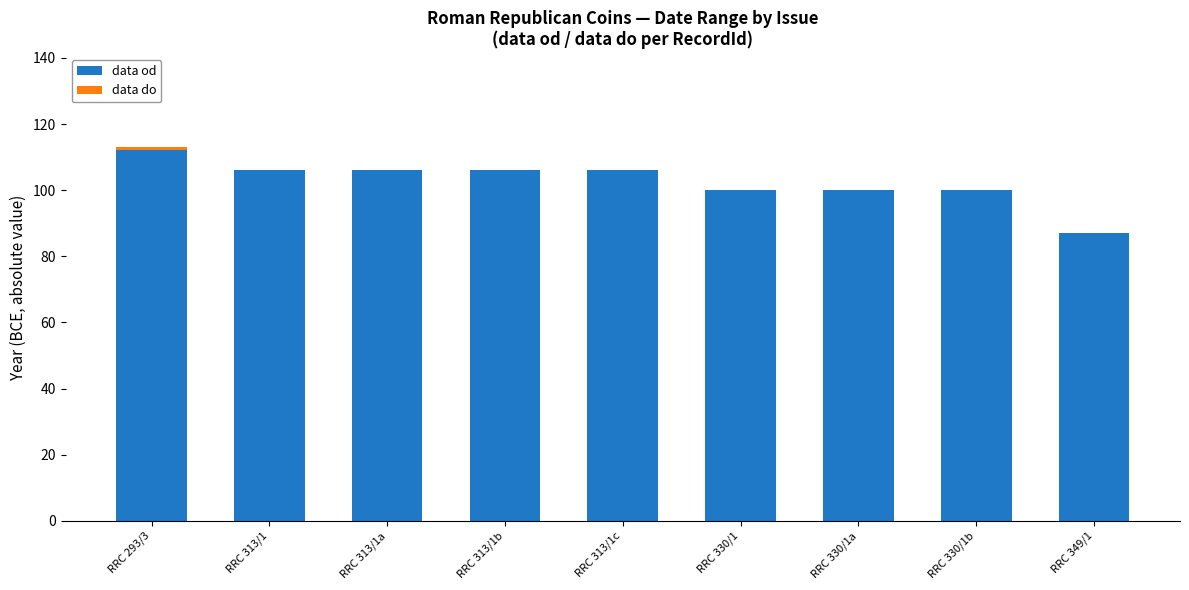

What is the sum of all data od values?

924